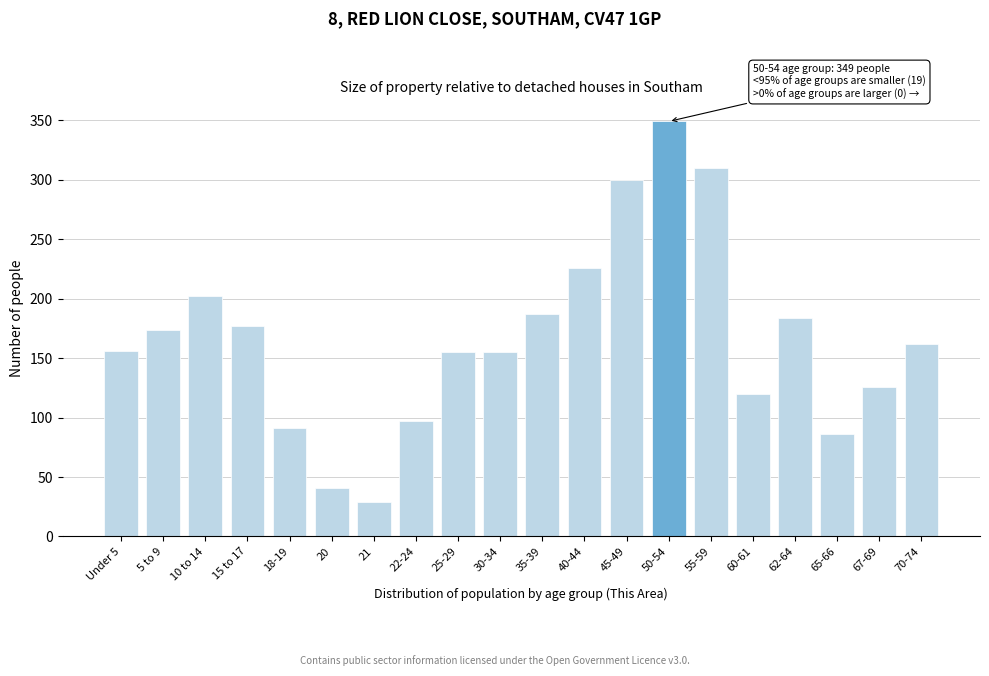

At which category does the chart reach its minimum across all series?

21